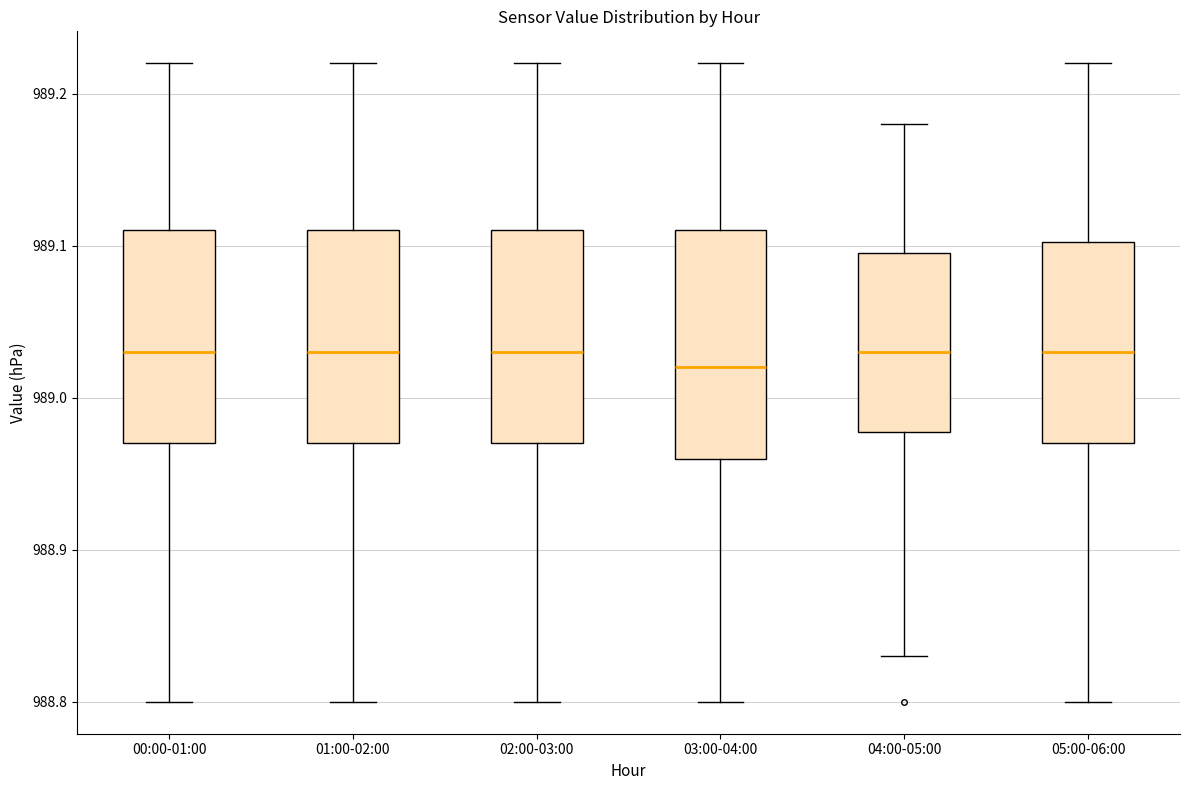

Reading left to right, read every box against the y-axis: the position of its median line, the range the box covers, and the ends of its whiskers. The values are not printed on the chart, so give them approximately, as read against the axis.

00:00-01:00: median 989.03, box 988.97 to 989.11, whiskers 988.80 to 989.22
01:00-02:00: median 989.03, box 988.97 to 989.11, whiskers 988.80 to 989.22
02:00-03:00: median 989.03, box 988.97 to 989.11, whiskers 988.80 to 989.22
03:00-04:00: median 989.02, box 988.96 to 989.11, whiskers 988.80 to 989.22
04:00-05:00: median 989.03, box 988.98 to 989.10, whiskers 988.83 to 989.18
05:00-06:00: median 989.03, box 988.97 to 989.10, whiskers 988.80 to 989.22